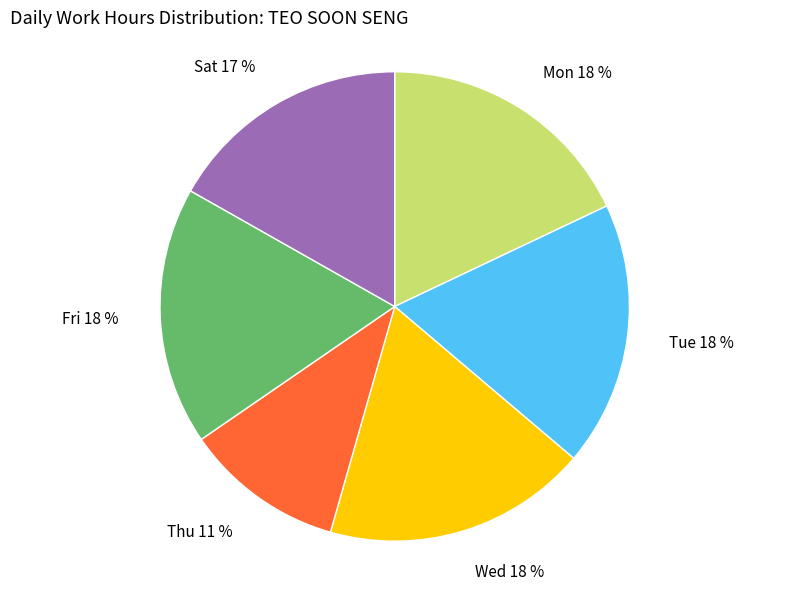

To the nearest percent, what is the difference between the Thu and Mon slice percentages?

7%